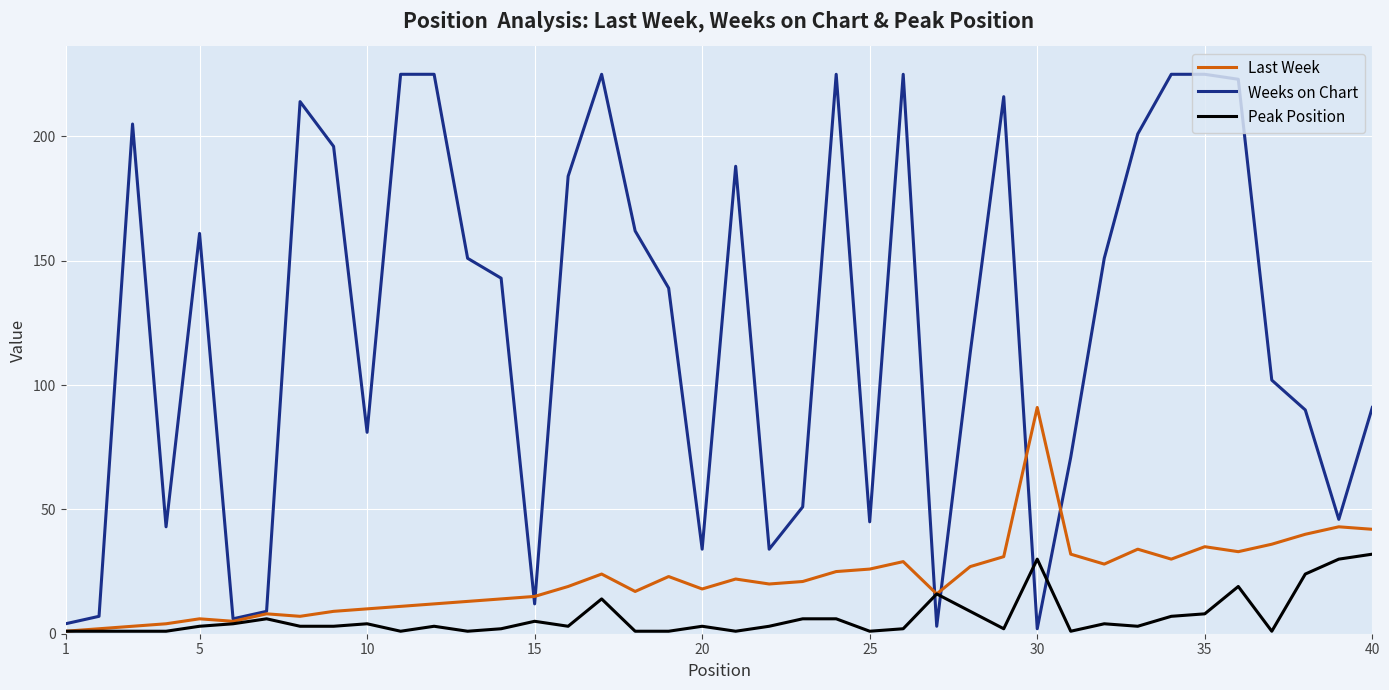

True or false: Weeks on Chart and Last Week intersect in this chart.

True